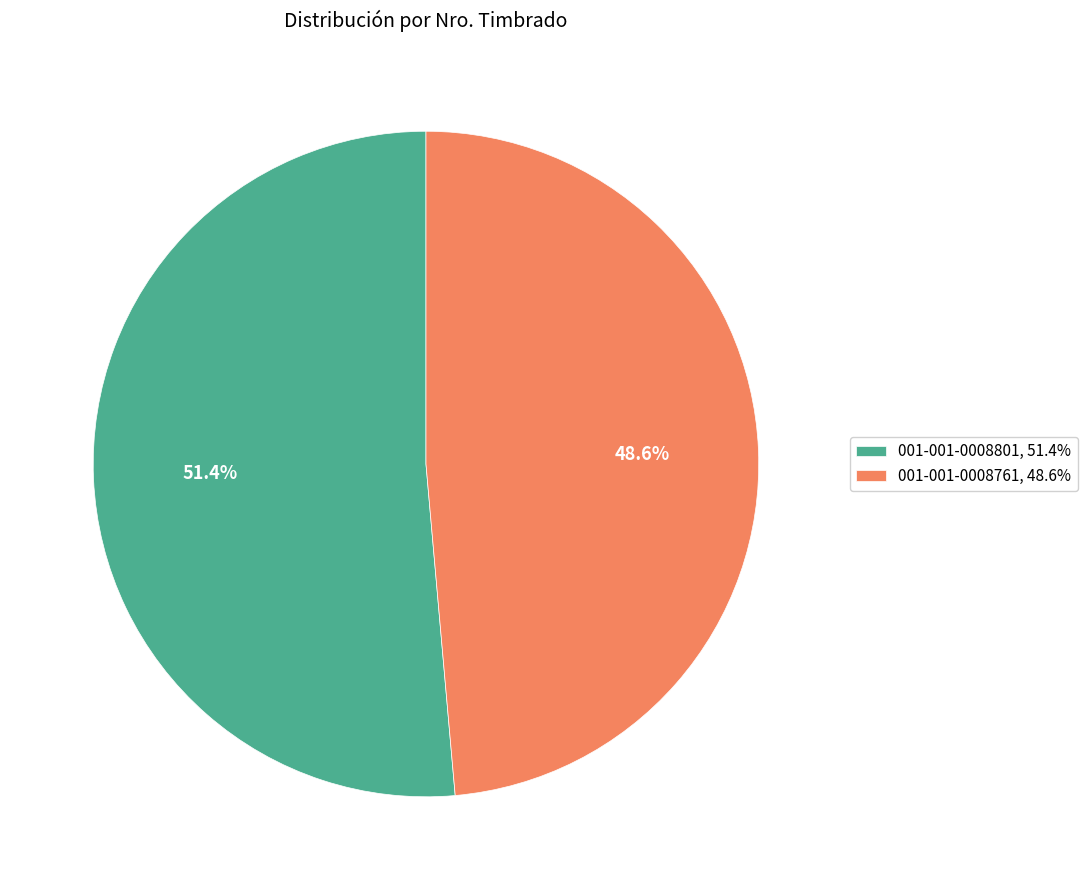

Which category accounts for the majority?

001-001-0008801